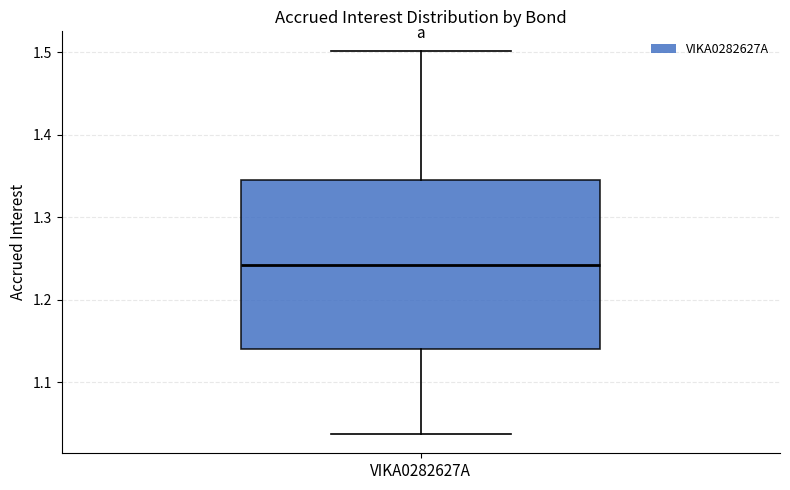

Read this box plot against the y-axis: the position of the median line, the range covered by the box, and the ends of both whiskers. The values are not printed on the chart, so give them approximately, as read against the axis.

median 1.24, box 1.14 to 1.35, whiskers 1.04 to 1.50